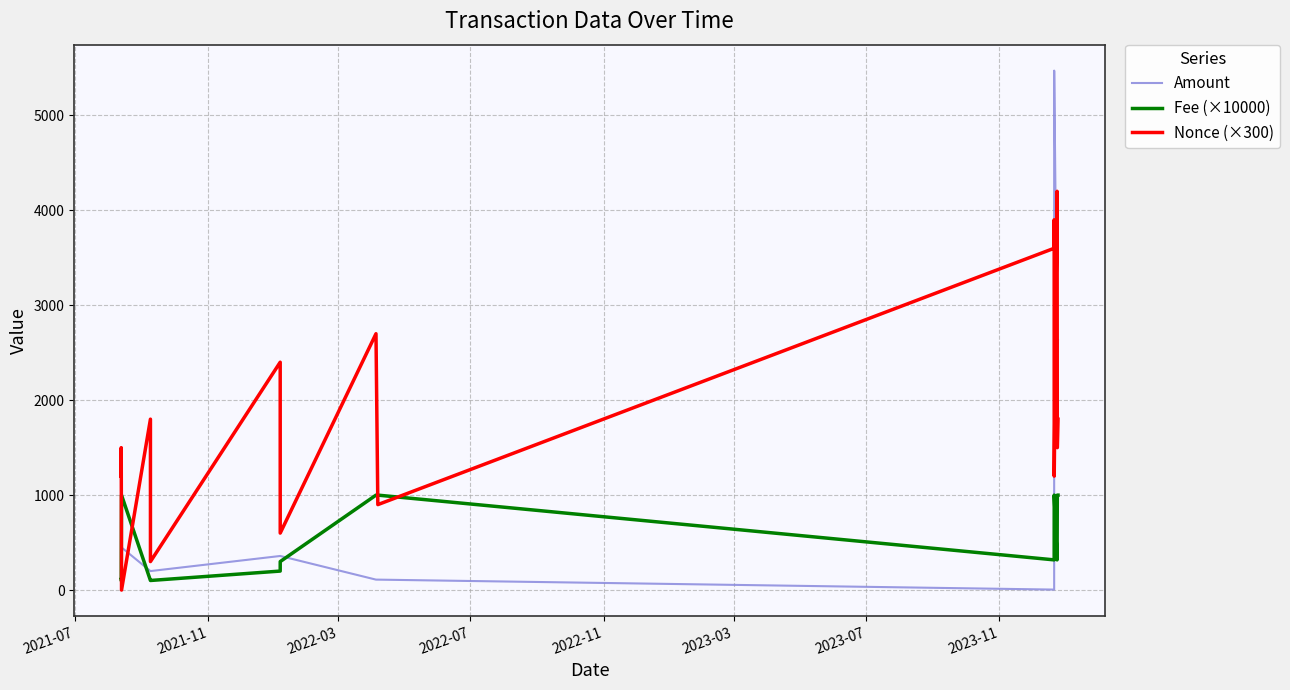

Which series has the largest total across all categories?

Nonce (×300)